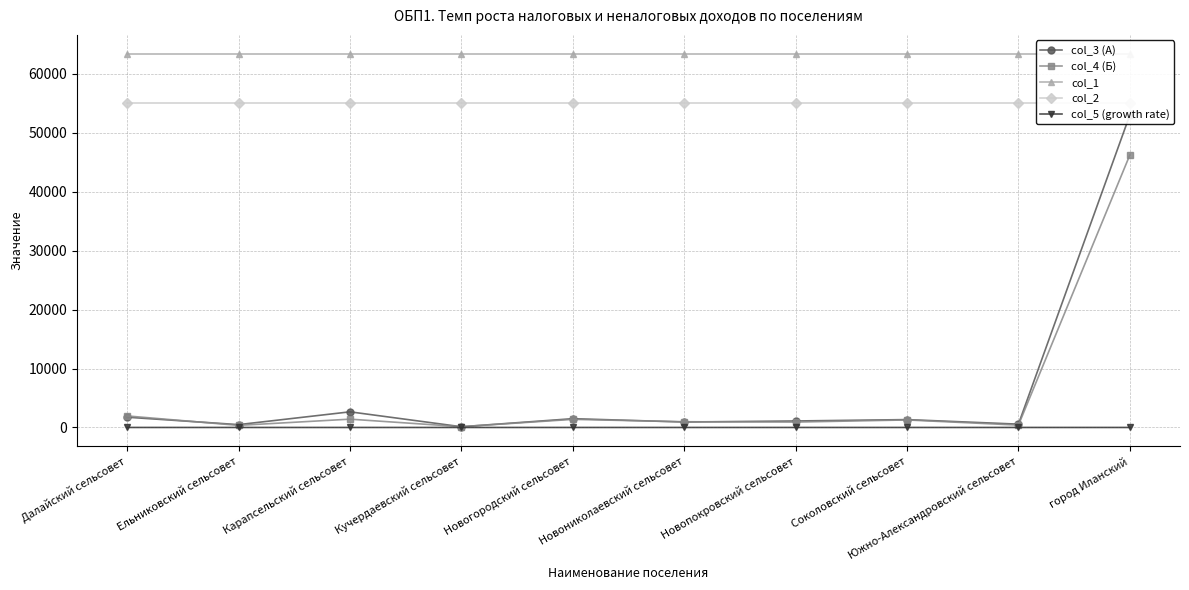

What is the label of the 6th point from the right?

Новогородский сельсовет